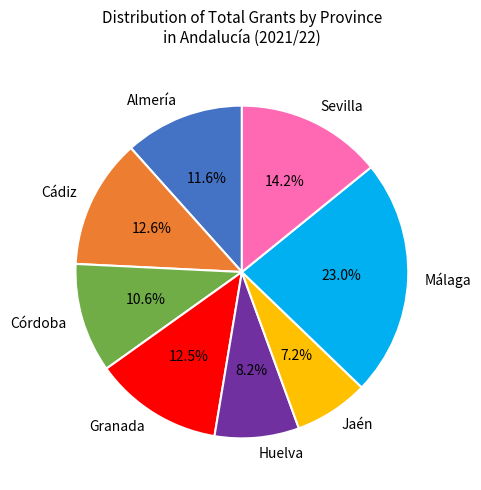

What percentage is NOT represented by Almería?

88.4%